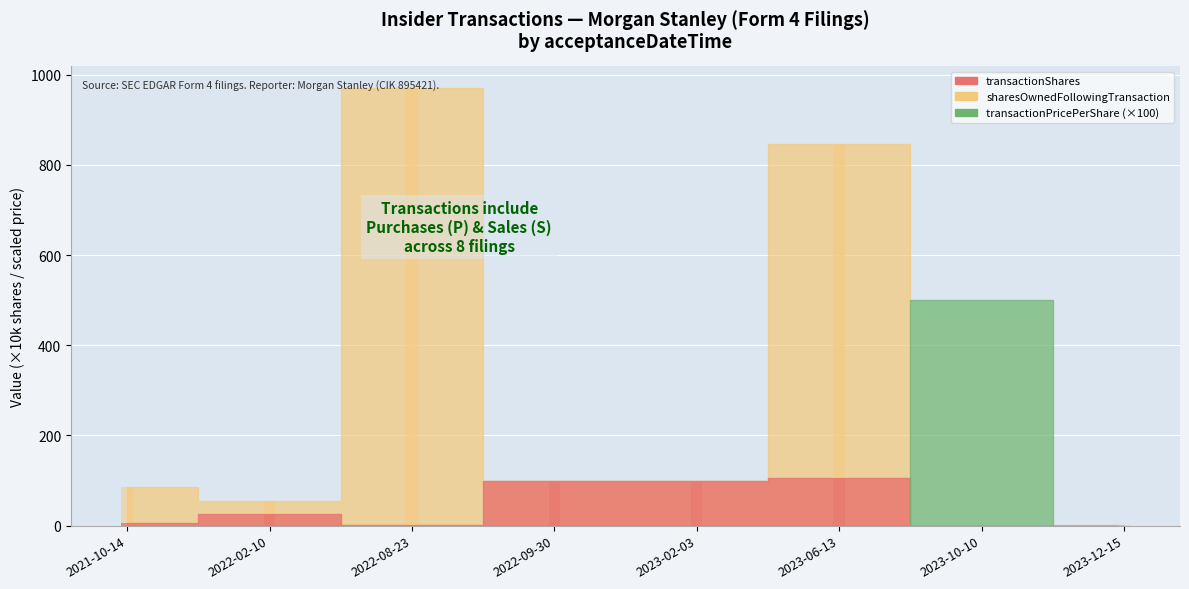

How many categories are shown in the chart?

8